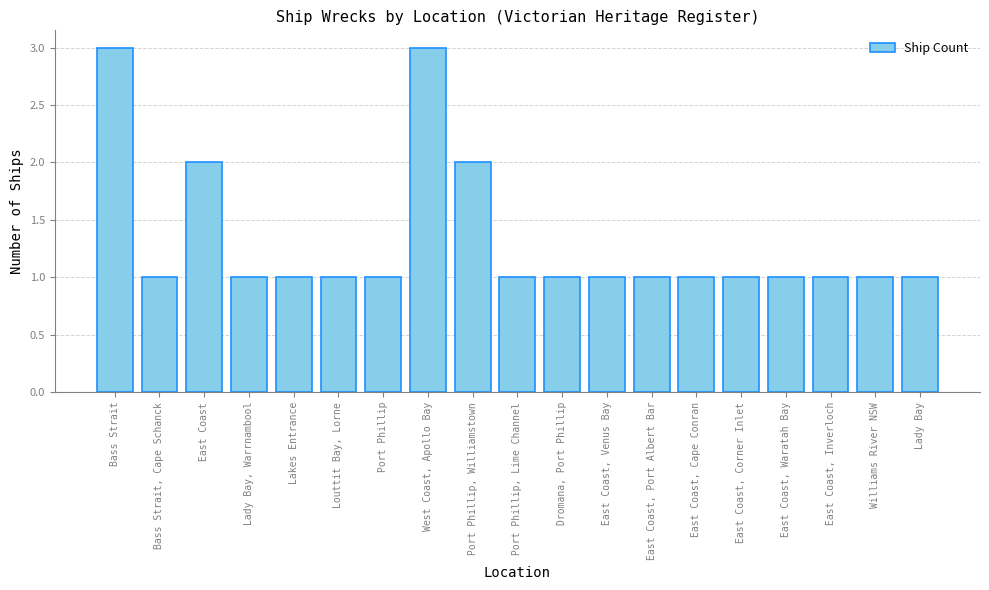

What is the sum of all values?

25